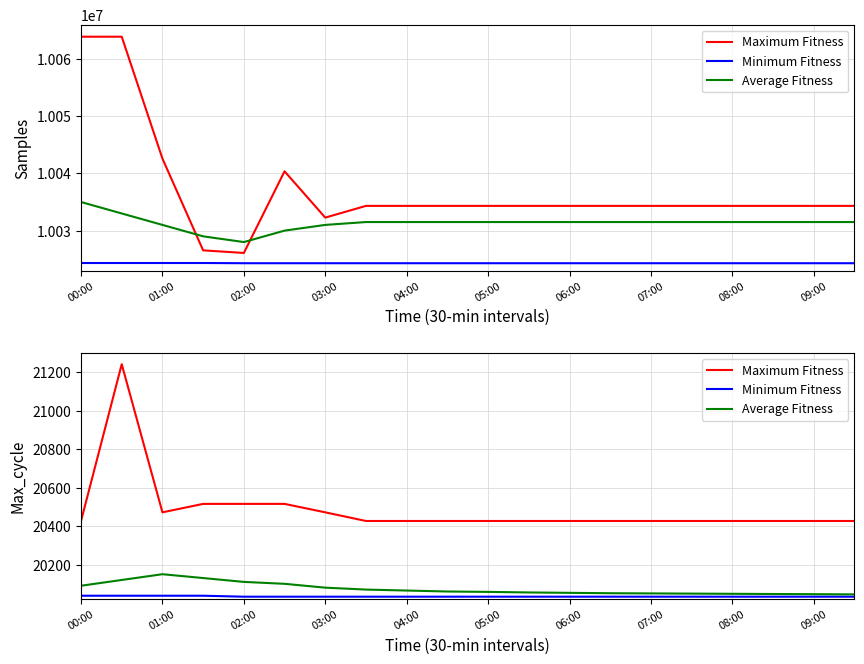

True or false: Maximum Fitness and Minimum Fitness intersect in this chart.

False